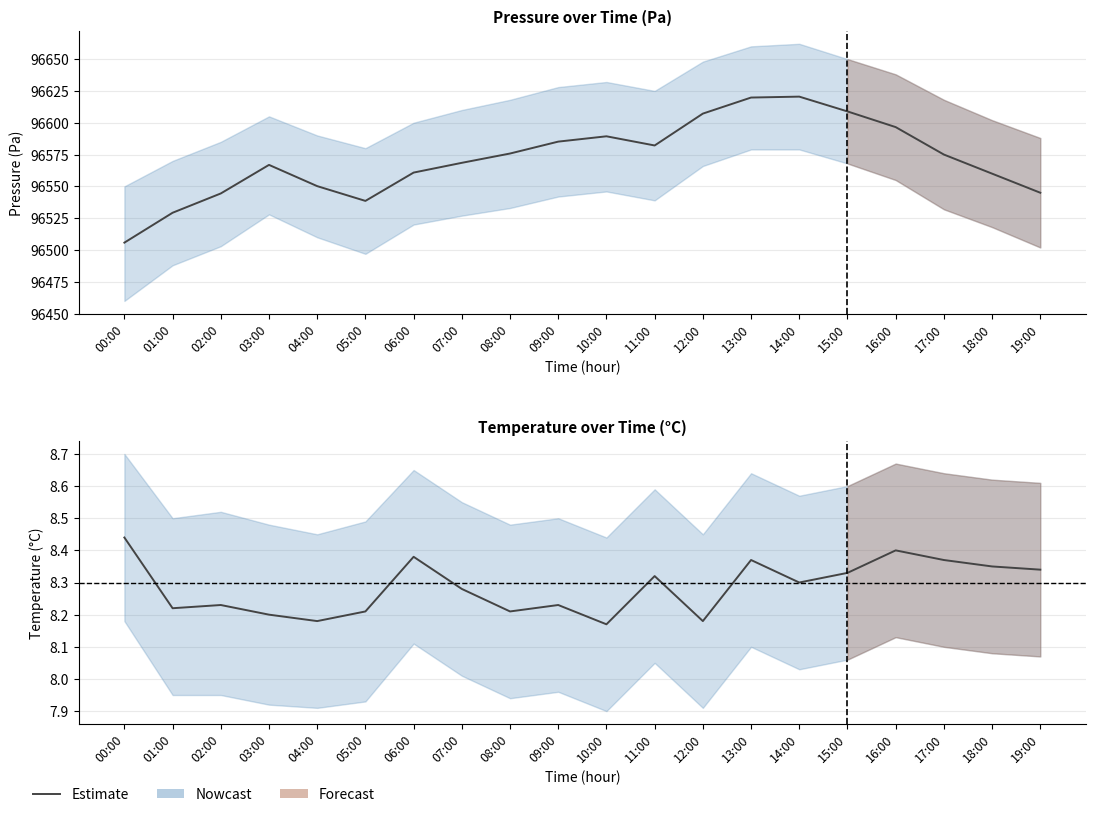

What position from the left is 13:00?

14